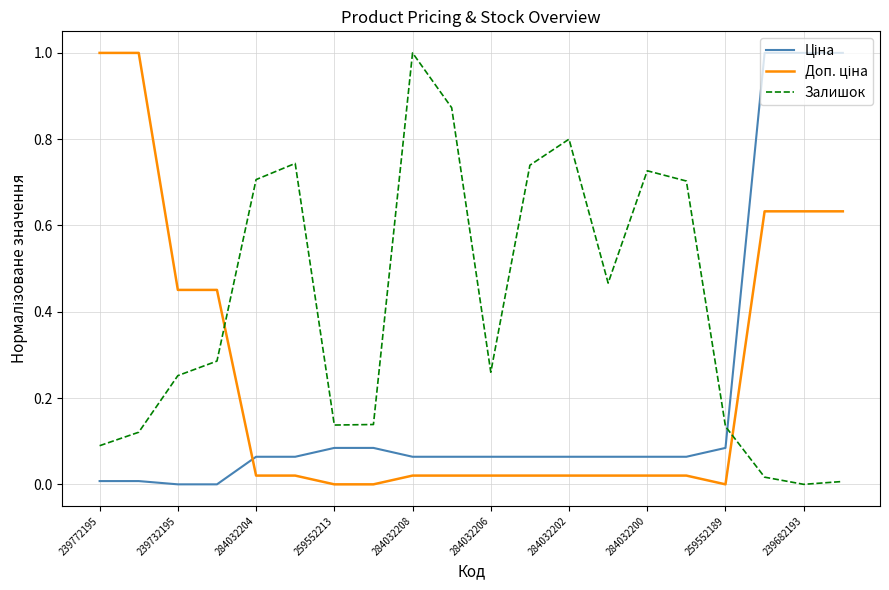

Does the chart display data point markers on the line(s)?

No